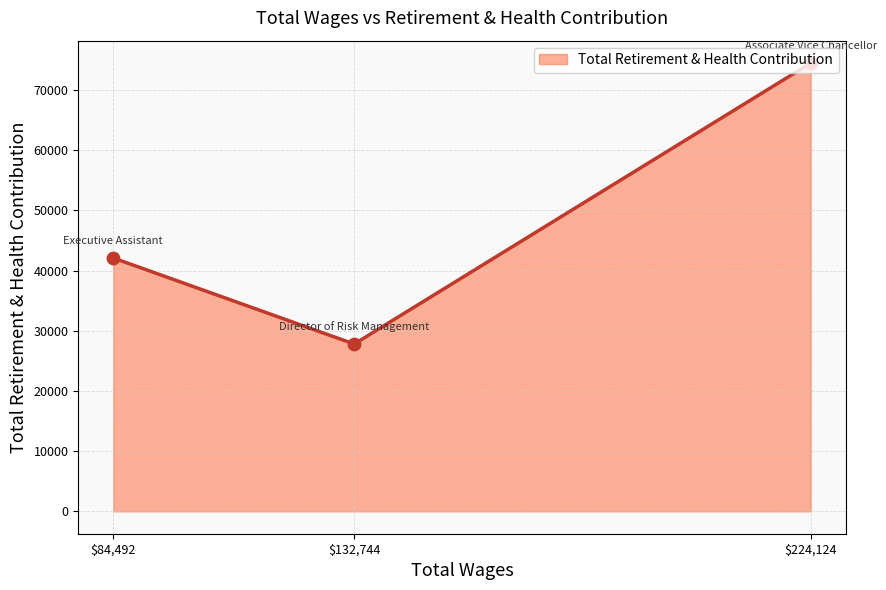

Which label corresponds to the smallest value in the chart?

$132,744